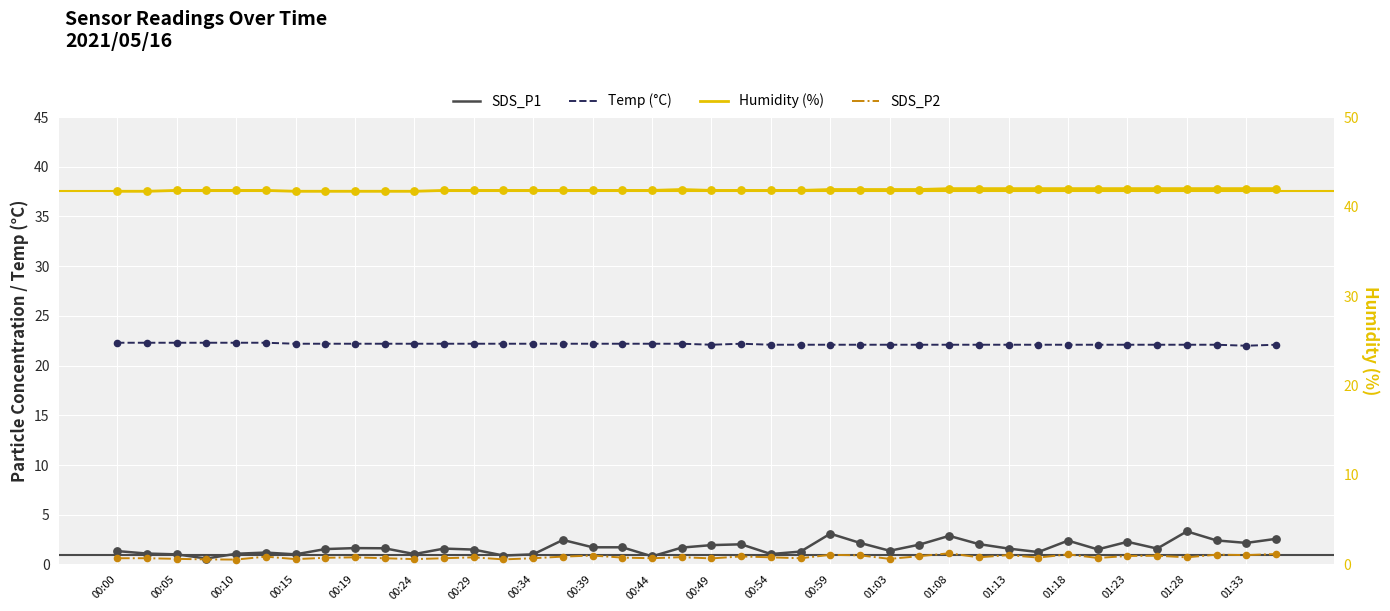

Which series has the largest total across all categories?

Humidity (%)